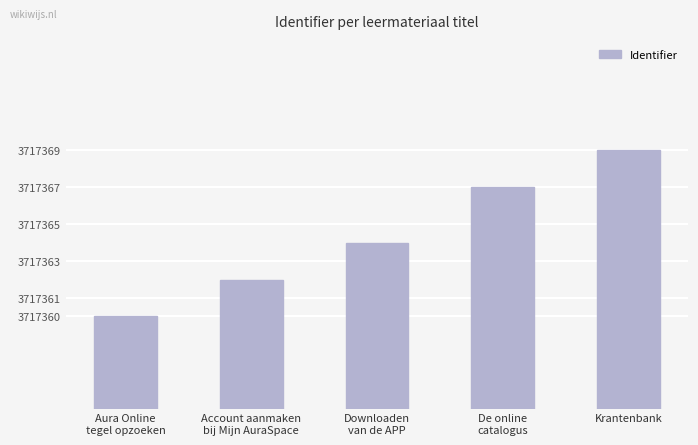

Which category has the highest value across all series?

Krantenbank